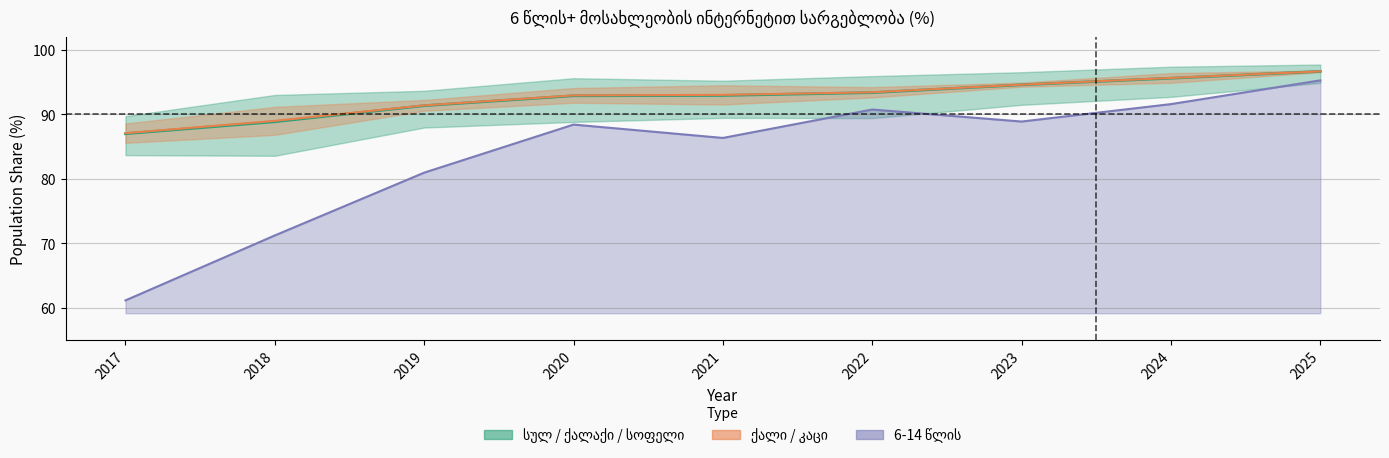

True or false: 6-14 წლის has a value of 86.4 at 2021.

True